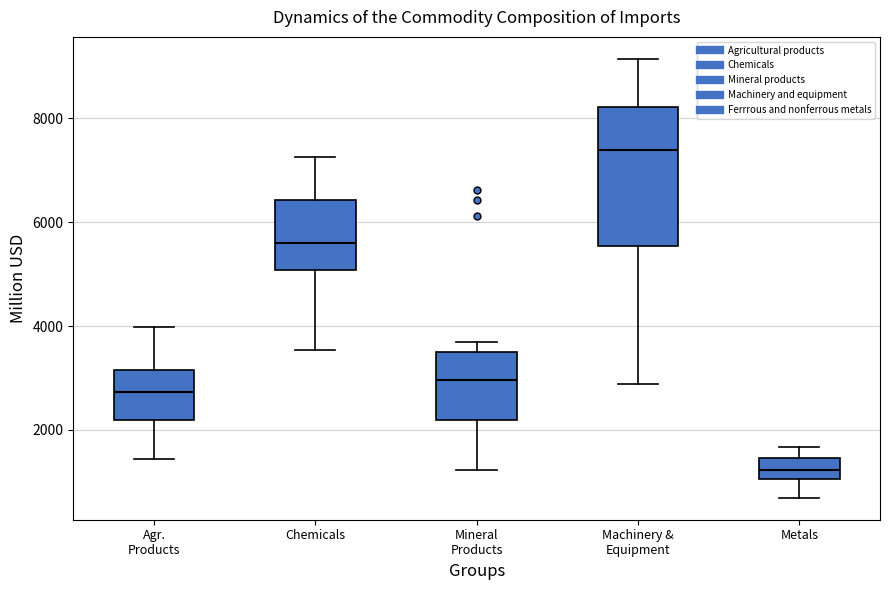

Where does the upper whisker of the box for Chemicals end on the y-axis? The values are not printed on the chart, so give them approximately, as read against the axis.

7200